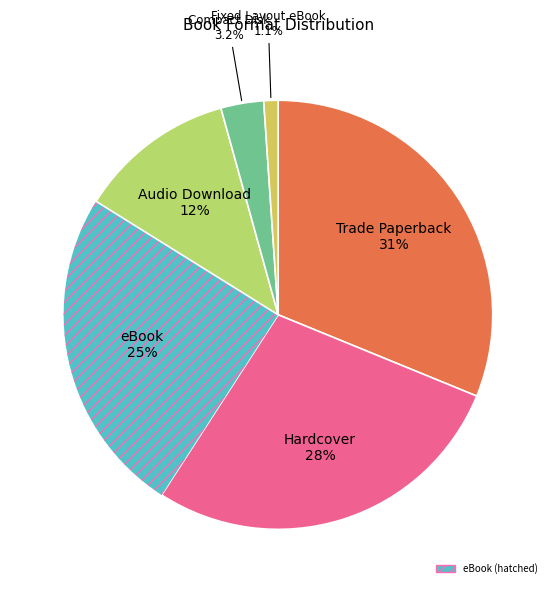

How many segments does this pie chart have?

6